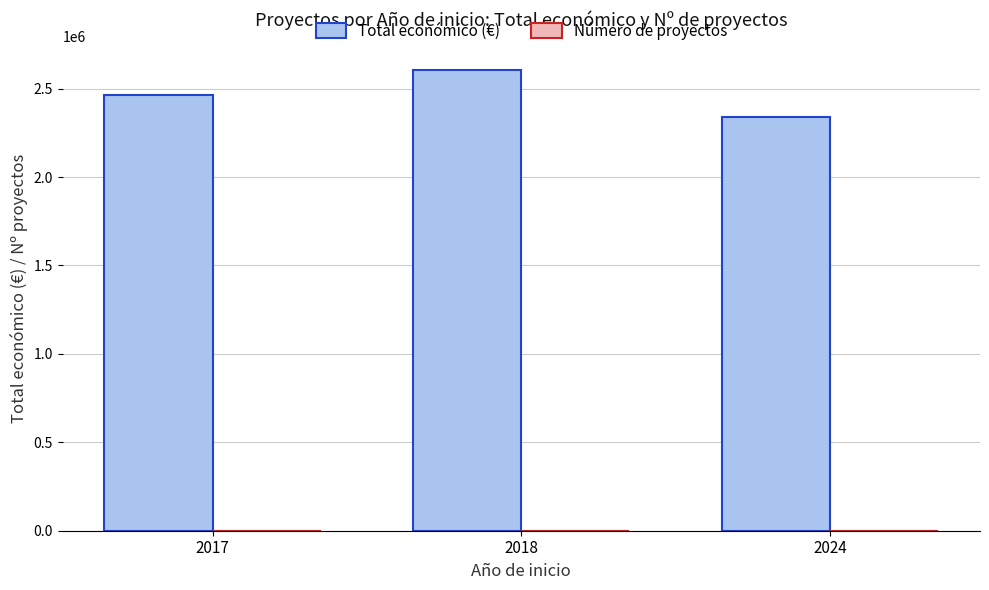

What is the greatest value displayed?

2607701